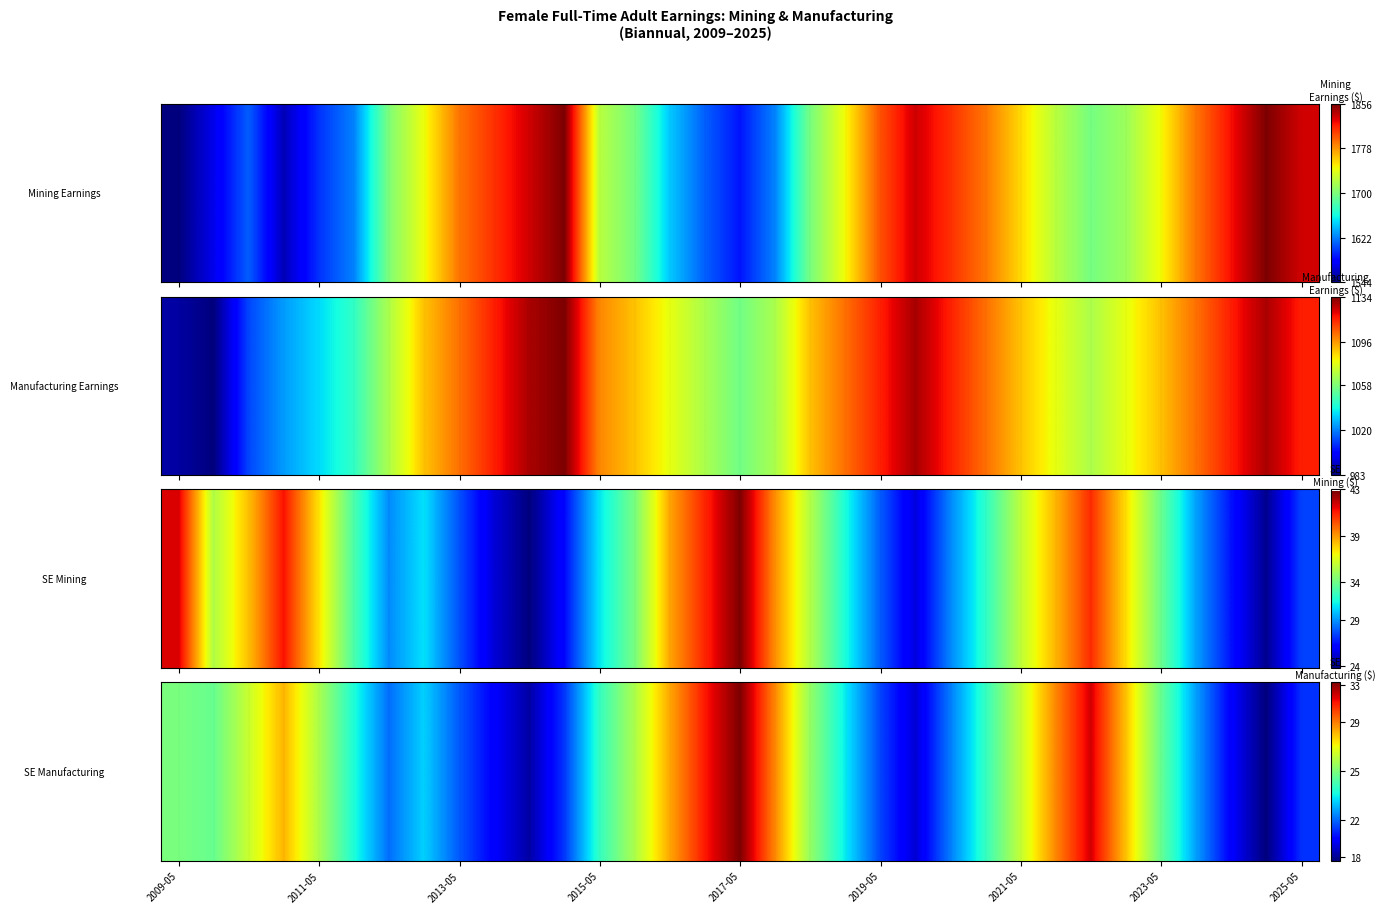

True or false: the data shows 41.8 at 17.

False